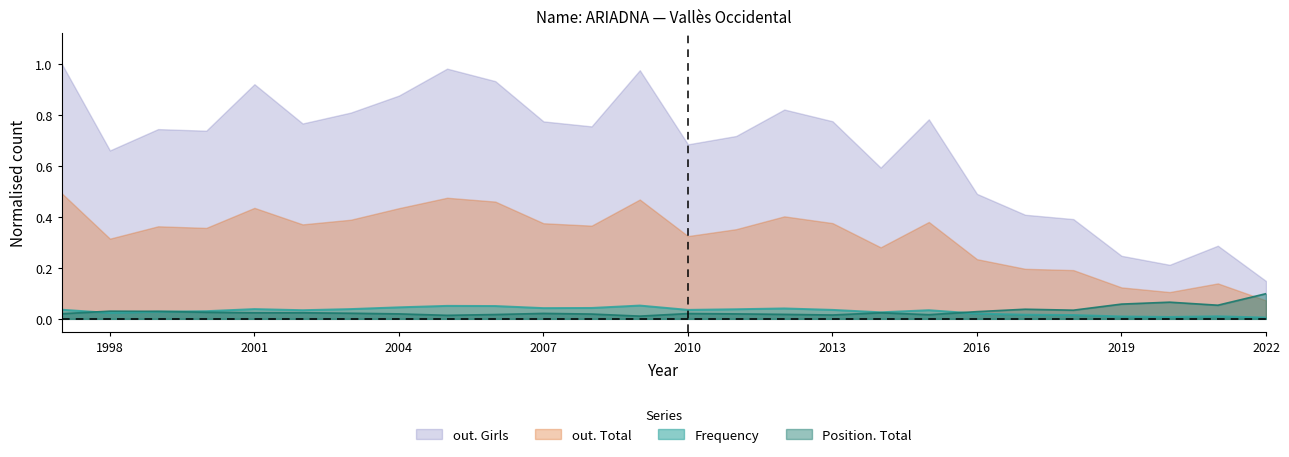

Reading left to right, what are all the values shown in this chart?

Frequency: 0.0	0.0	0.0	0.0	0.0	0.0	0.0	0.0	0.1	0.1	0.0	0.0	0.1	0.0	0.0	0.0	0.0	0.0	0.0	0.0	0.0	0.0	0.0	0.0	0.0	0.0
Position. Total: 0.0	0.0	0.0	0.0	0.0	0.0	0.0	0.0	0.0	0.0	0.0	0.0	0.0	0.0	0.0	0.0	0.0	0.0	0.0	0.0	0.0	0.0	0.1	0.1	0.1	0.1
out. Total: 0.5	0.3	0.4	0.4	0.4	0.4	0.4	0.4	0.5	0.5	0.4	0.4	0.5	0.3	0.4	0.4	0.4	0.3	0.4	0.2	0.2	0.2	0.1	0.1	0.1	0.1
out. Girls: 1.0	0.7	0.7	0.7	0.9	0.8	0.8	0.9	1.0	0.9	0.8	0.8	1.0	0.7	0.7	0.8	0.8	0.6	0.8	0.5	0.4	0.4	0.2	0.2	0.3	0.1